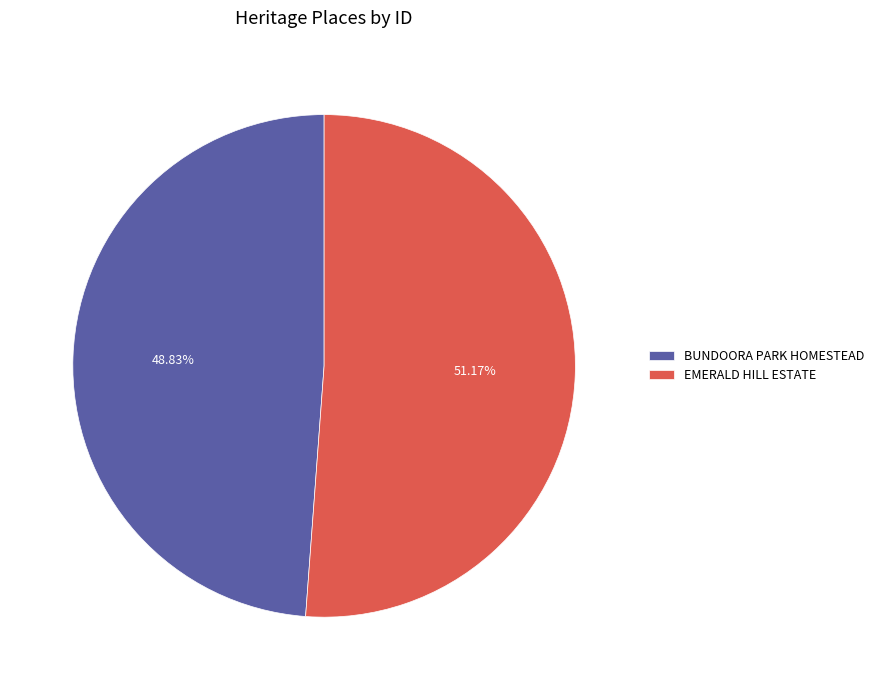

Approximately how many times larger is the value at EMERALD HILL ESTATE compared to BUNDOORA PARK HOMESTEAD?

1.0